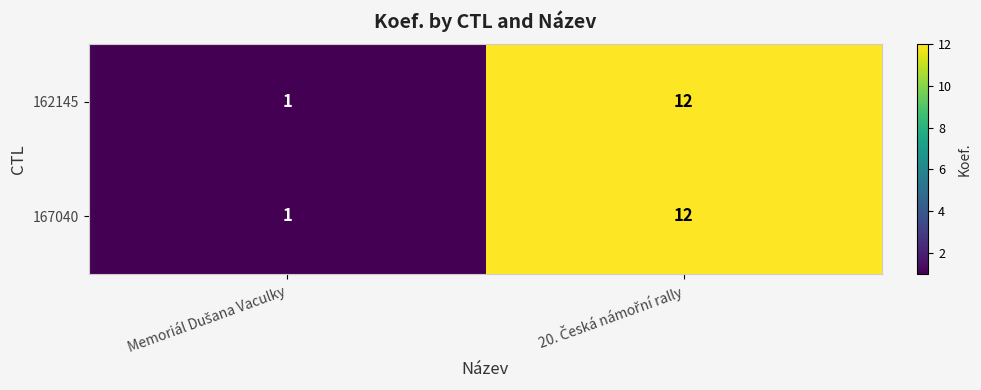

Reading right to left, list all the values displayed in this chart.

162145: 12	1
167040: 12	1